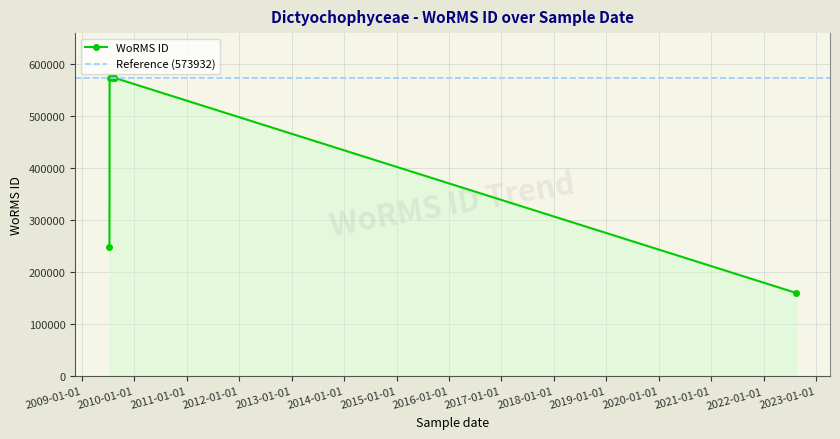

At which category does the chart reach its peak across all series?

2009-08-10